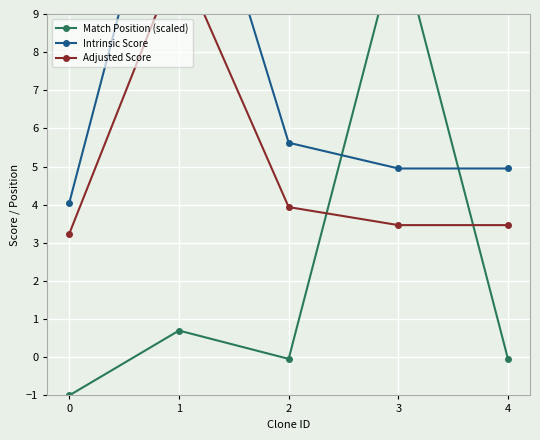

What are all the series names shown in the legend?

Match Position (scaled), Intrinsic Score, Adjusted Score